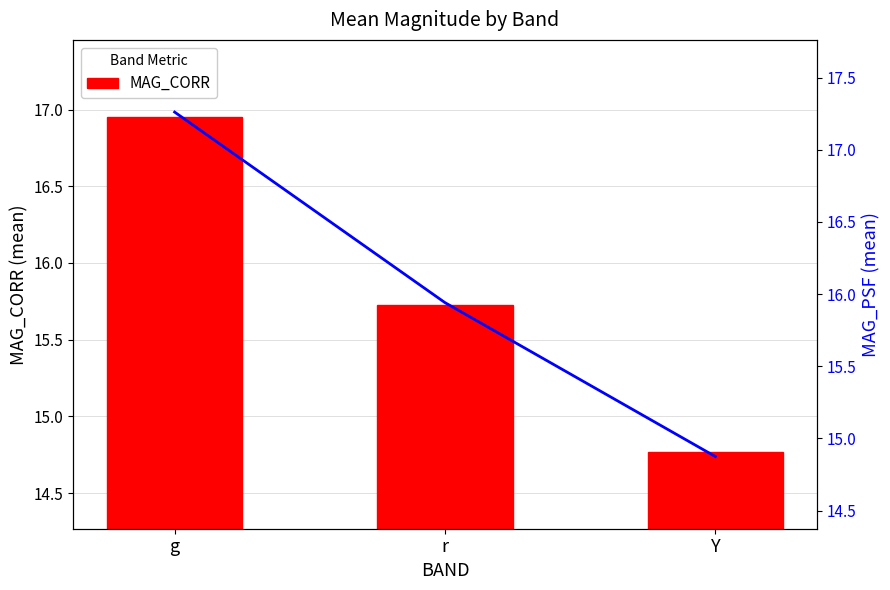

True or false: MAG_PSF has a value of 14.9 at Y.

True